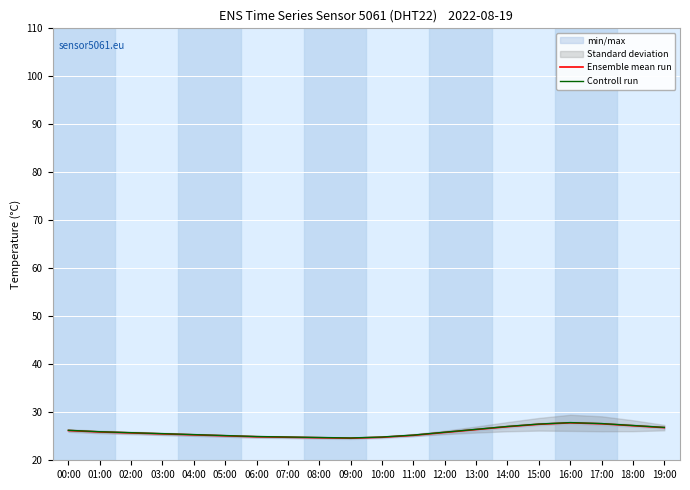

True or false: Controll run and Ensemble mean run intersect in this chart.

False